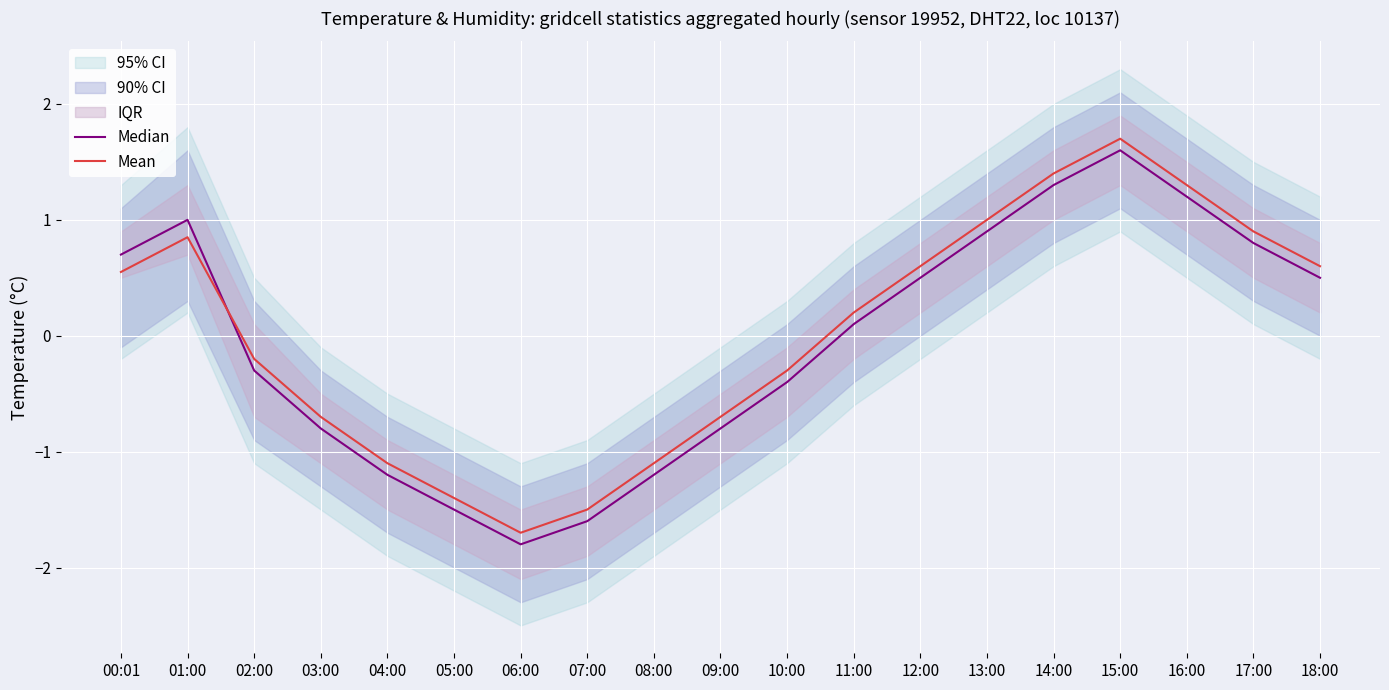

What is the label of the 18th point from the left?

17:00